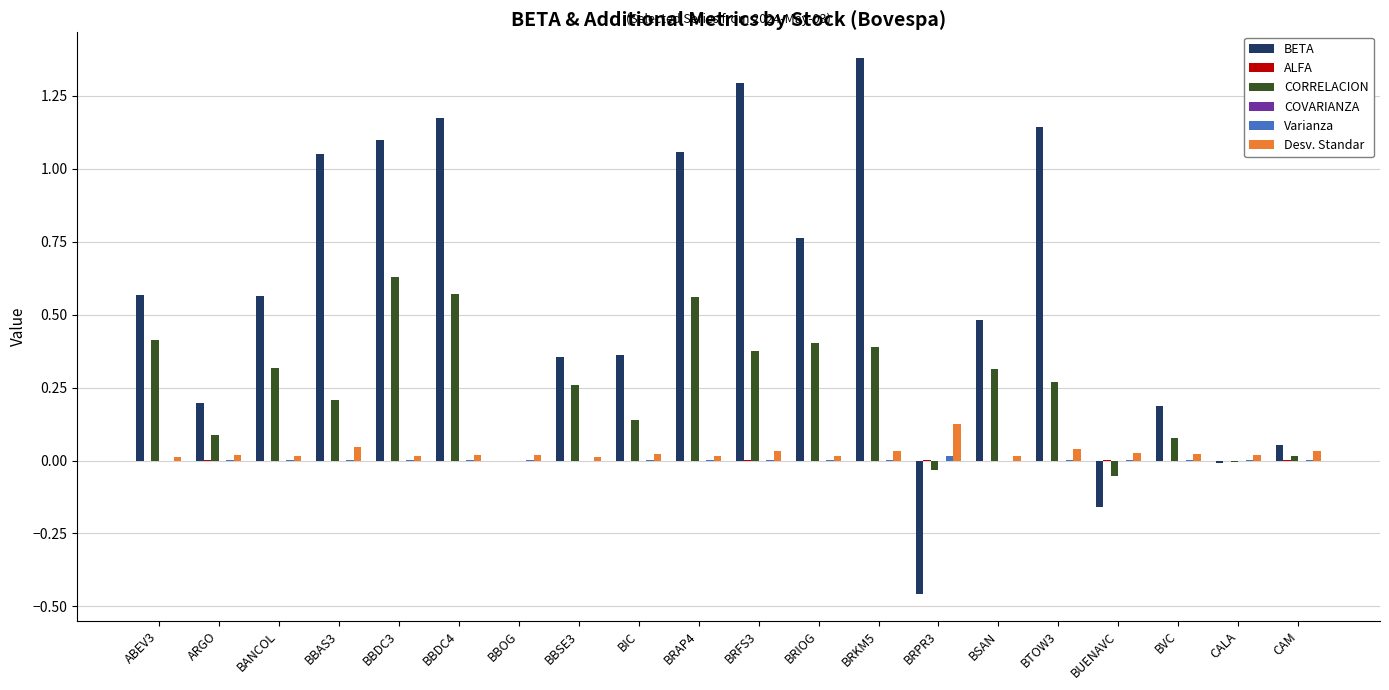

Which label corresponds to the largest value in the chart?

BRKM5